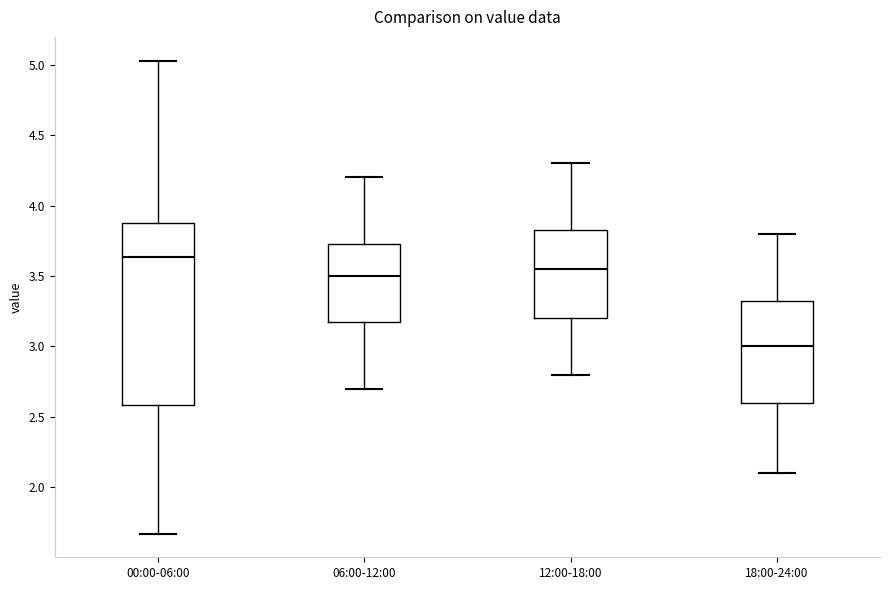

Comparing the boxes themselves (not the whiskers), which one is the tallest?

00:00-06:00